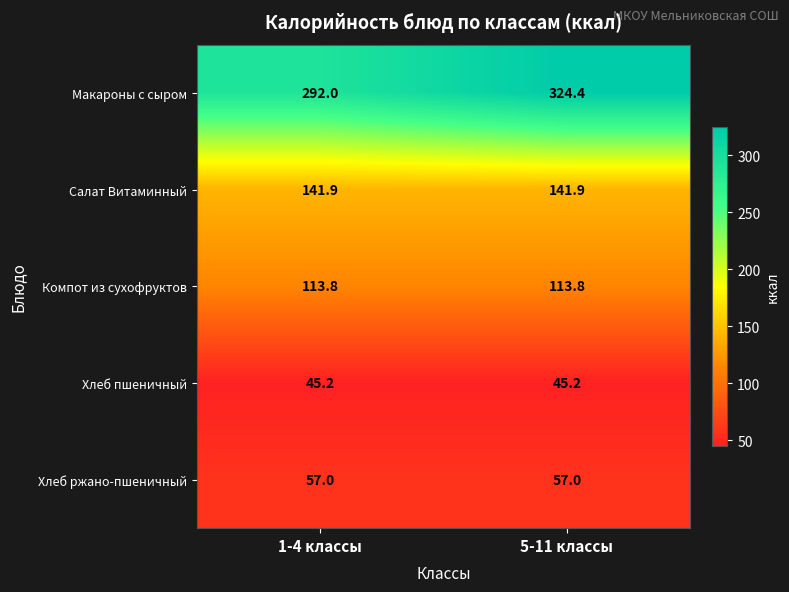

Reading left to right, what are all the values shown in this chart?

Макароны с сыром: 292.0	324.4
Салат Витаминный: 141.9	141.9
Компот из сухофруктов: 113.8	113.8
Хлеб пшеничный: 45.2	45.2
Хлеб ржано-пшеничный: 57.0	57.0